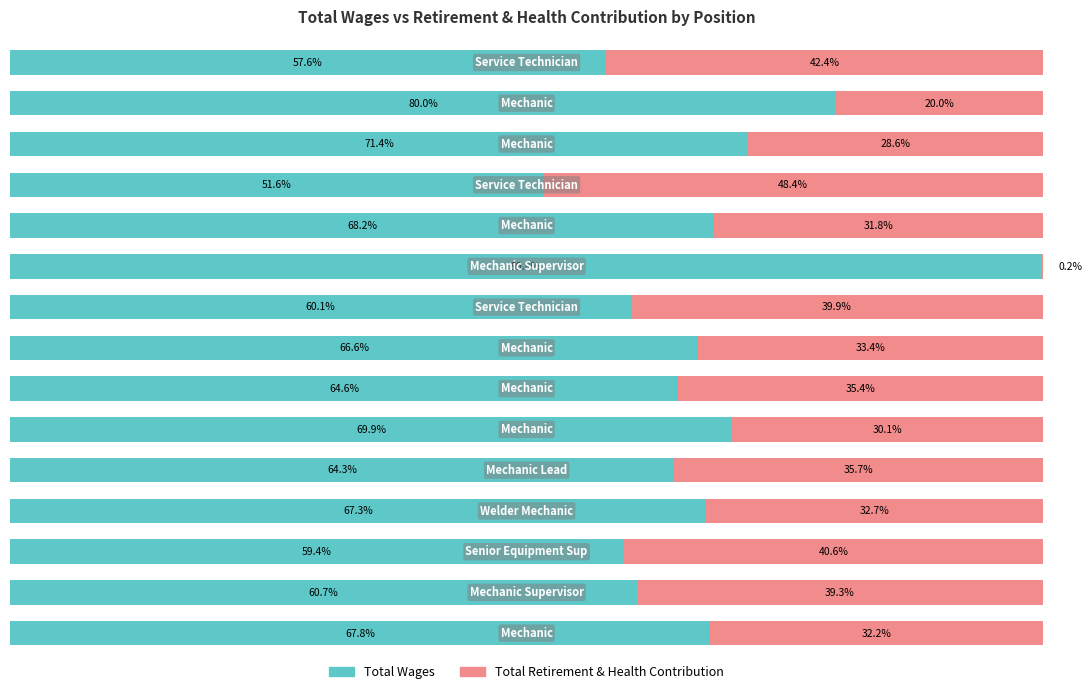

What is the value of the Total Retirement & Health Contribution bar at the 4th from the left?

32.7